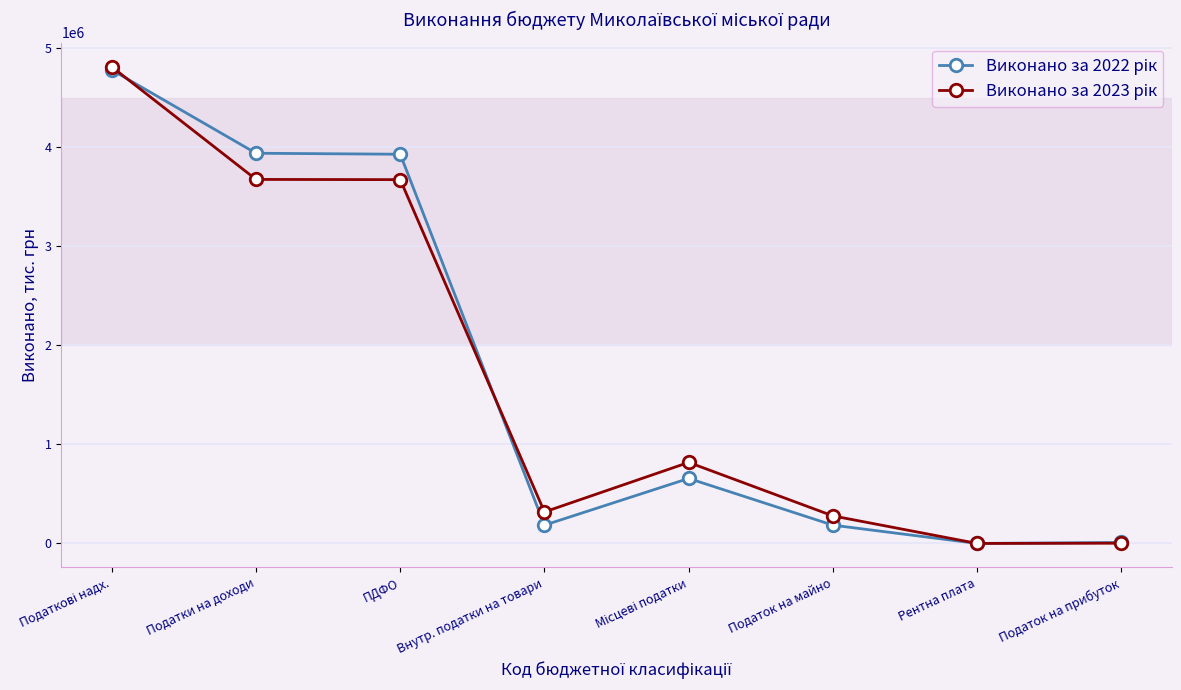

Count the number of data series in this chart.

2